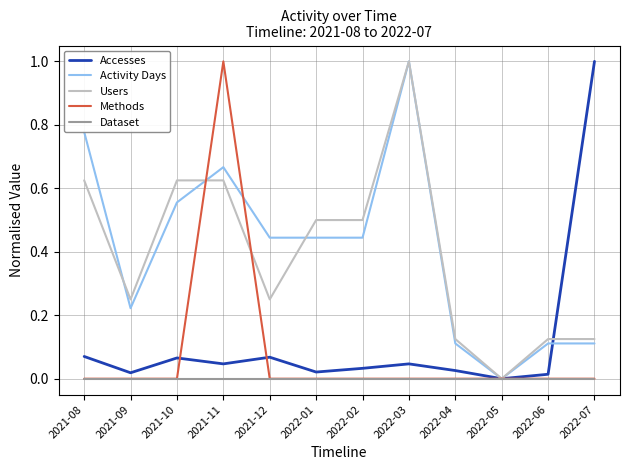

The value of Dataset at 2022-02 is 0.0. True or false?

True